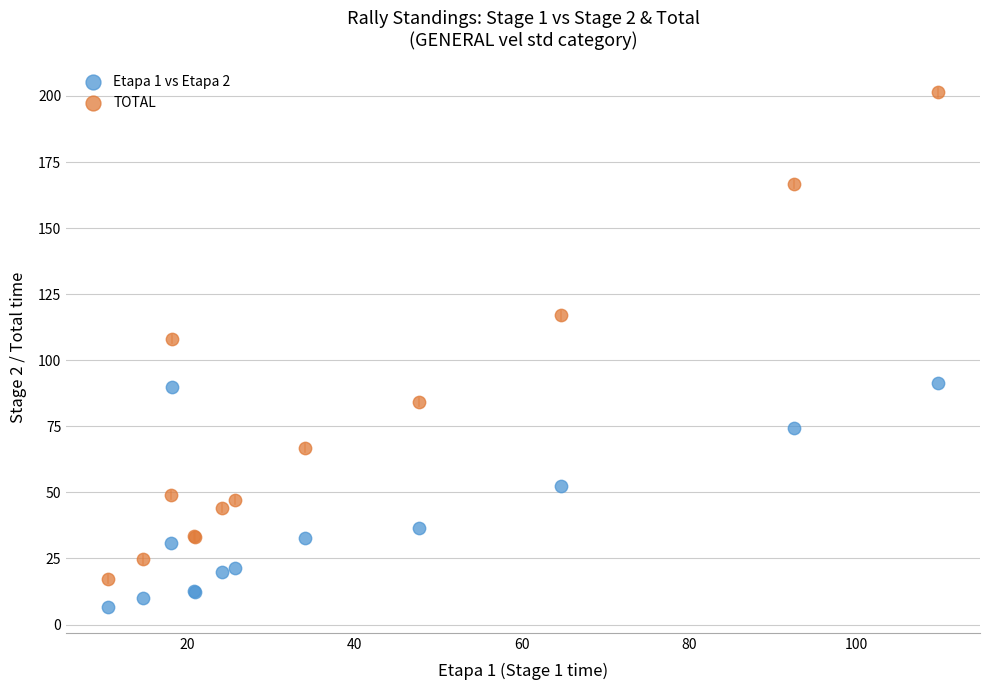

Which series has the widest spread of Y values?

TOTAL